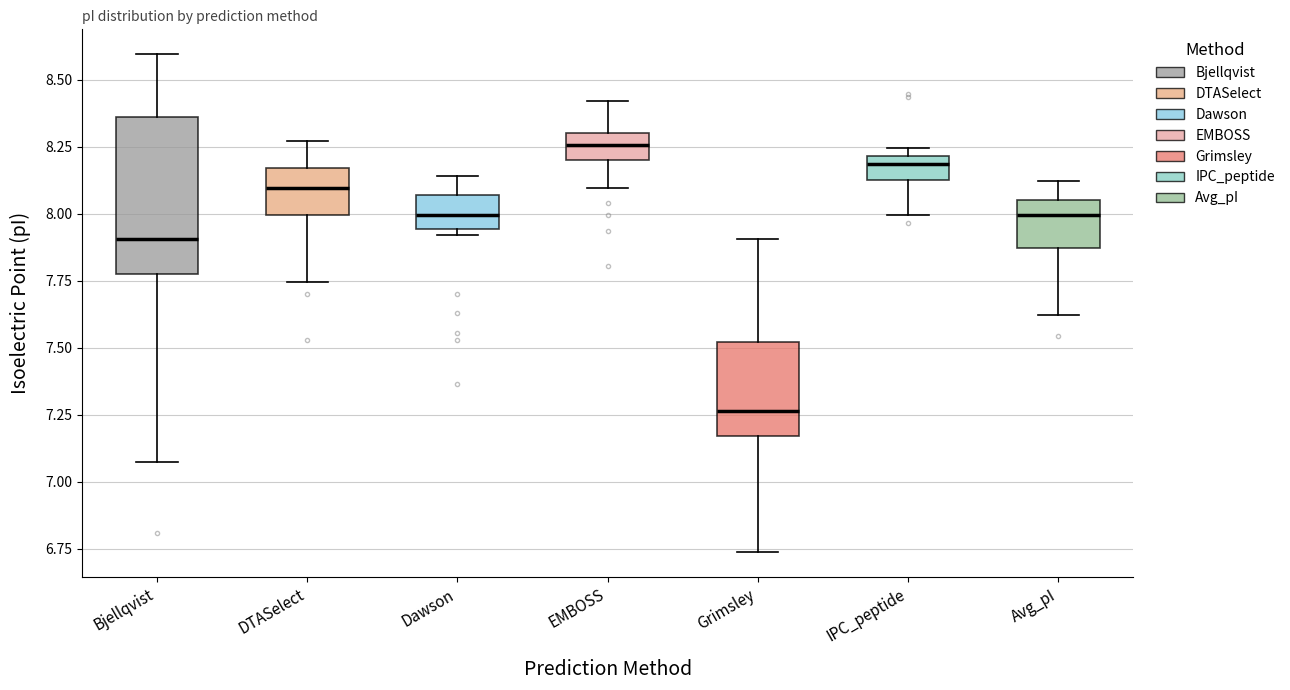

Reading left to right, transcribe this box plot: for each box, give where its median line is, the range the box spans, and where its two whiskers end, as read against the y-axis. The values are not printed on the chart, so give them approximately, as read against the axis.

Bjellqvist: median 7.90, box 7.80 to 8.35, whiskers 7.05 to 8.60
DTASelect: median 8.10, box 8.00 to 8.15, whiskers 7.75 to 8.25
Dawson: median 8.00, box 7.95 to 8.05, whiskers 7.90 to 8.15
EMBOSS: median 8.25, box 8.20 to 8.30, whiskers 8.10 to 8.40
Grimsley: median 7.25, box 7.15 to 7.50, whiskers 6.75 to 7.90
IPC_peptide: median 8.20 (just below the box's upper edge), box 8.15 to 8.20, whiskers 8.00 to 8.25
Avg_pI: median 8.00, box 7.85 to 8.05, whiskers 7.60 to 8.10